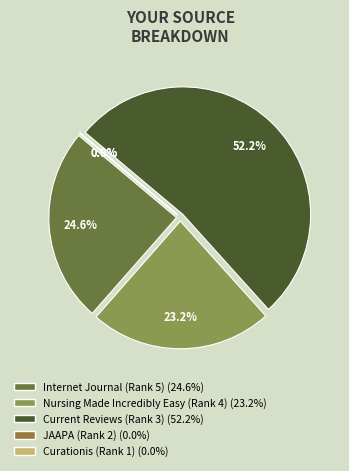

The Current Reviews for Nurse Anesthetists (Rank 3) slice represents 40% of the pie. True or false?

False